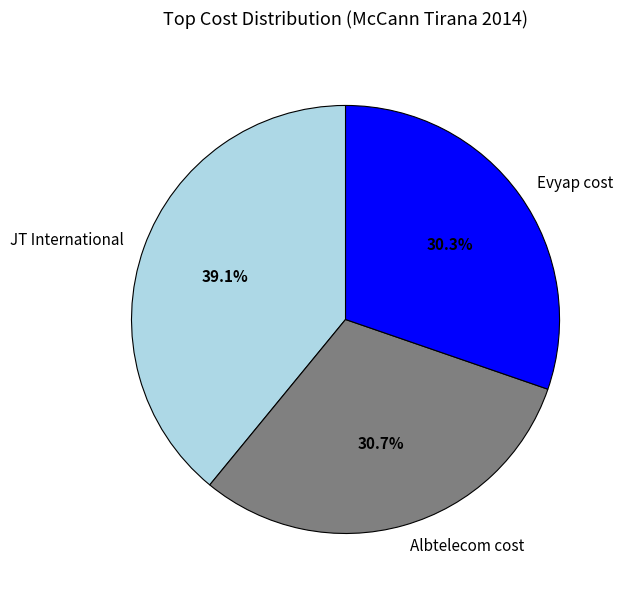

Is it true that Albtelecom cost is 38% of the pie?

False